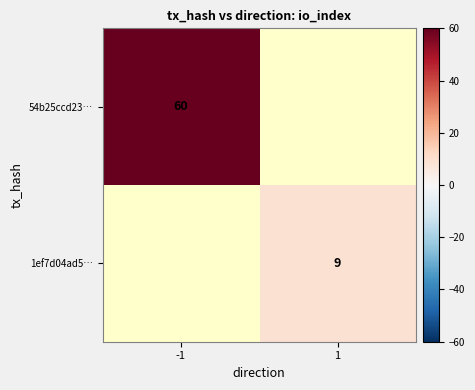

True or false: 54b25ccd23… has a value of 37 at -1.

False